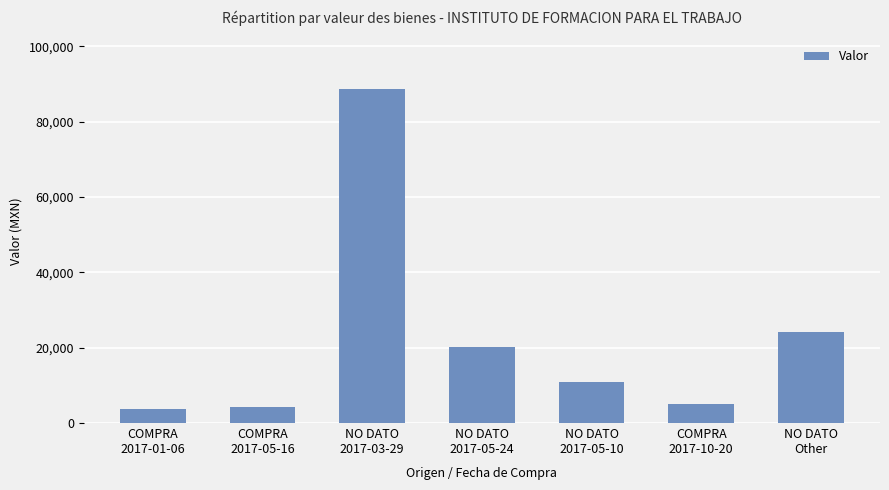

What is the maximum value shown in the chart?

88624.0